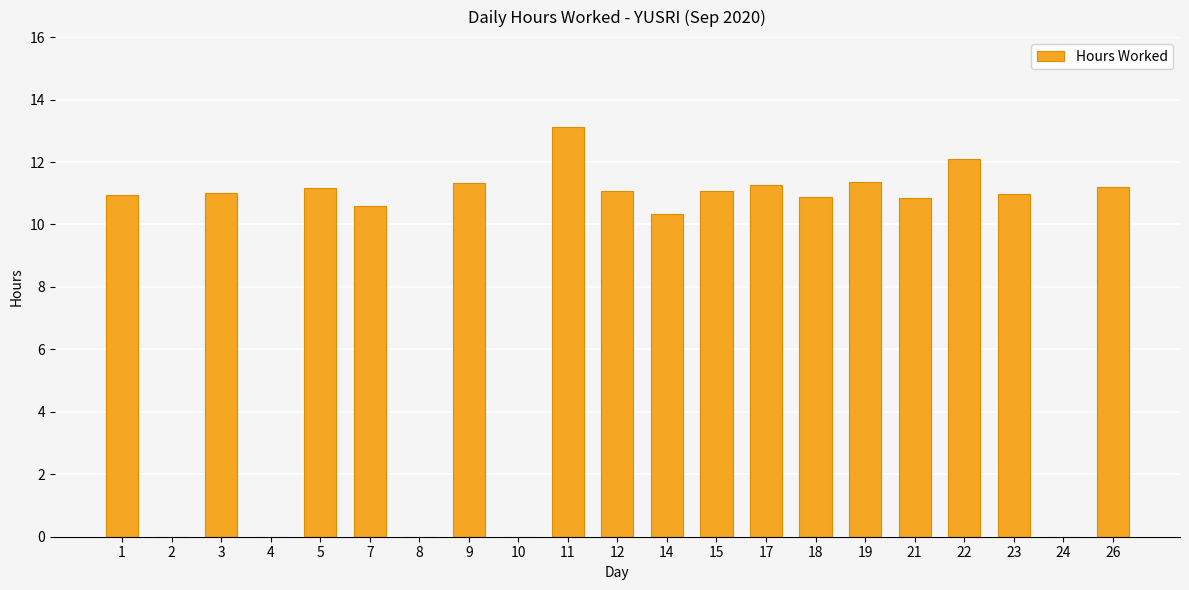

What is the greatest value displayed?

13.1